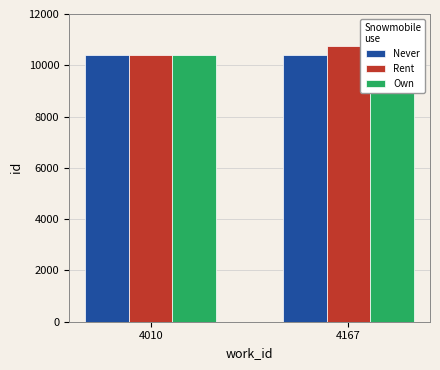

At which label is Never closest to 10408?

4010